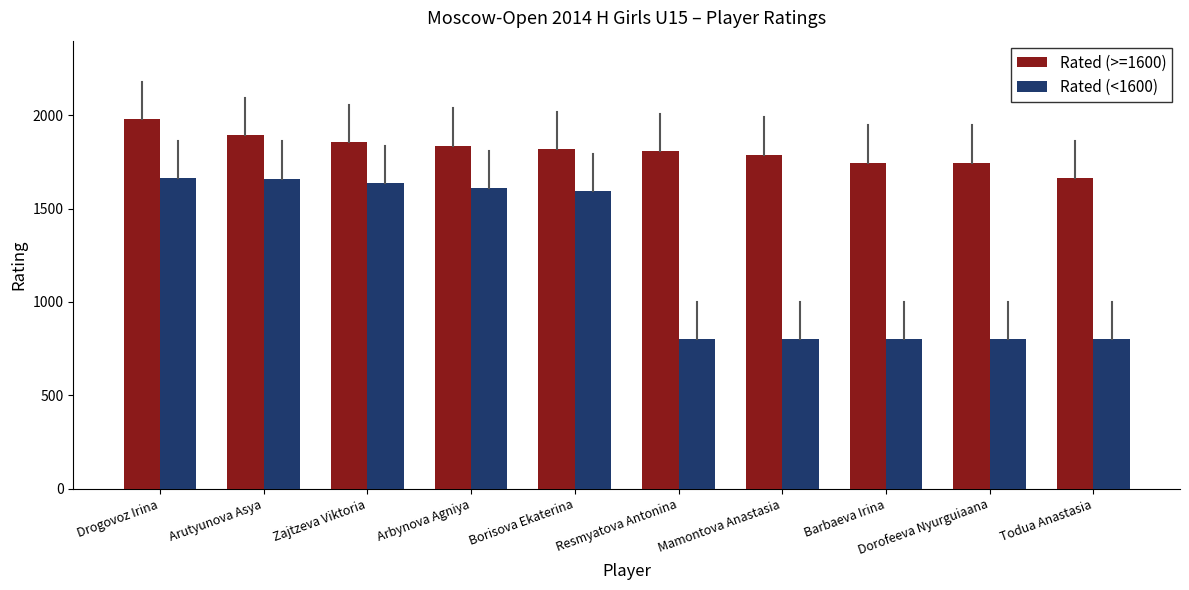

At Zajtzeva Viktoria, list the series in order from largest to smallest.

Rated (>=1600), Rated (<1600)